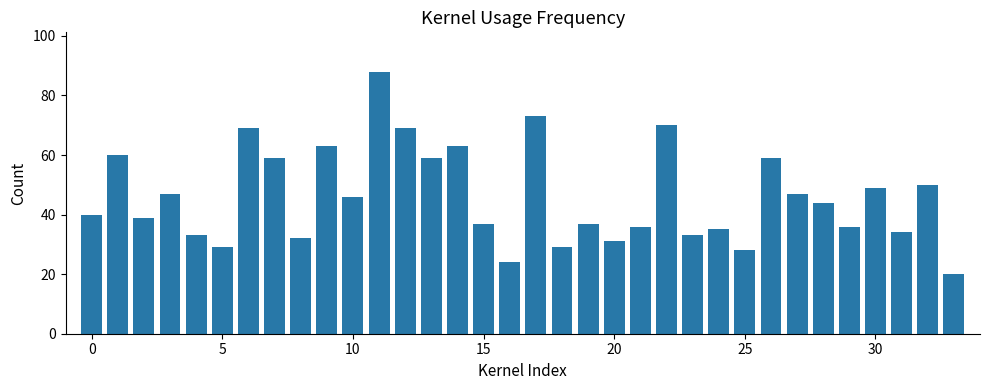

What is the smallest value displayed?

20